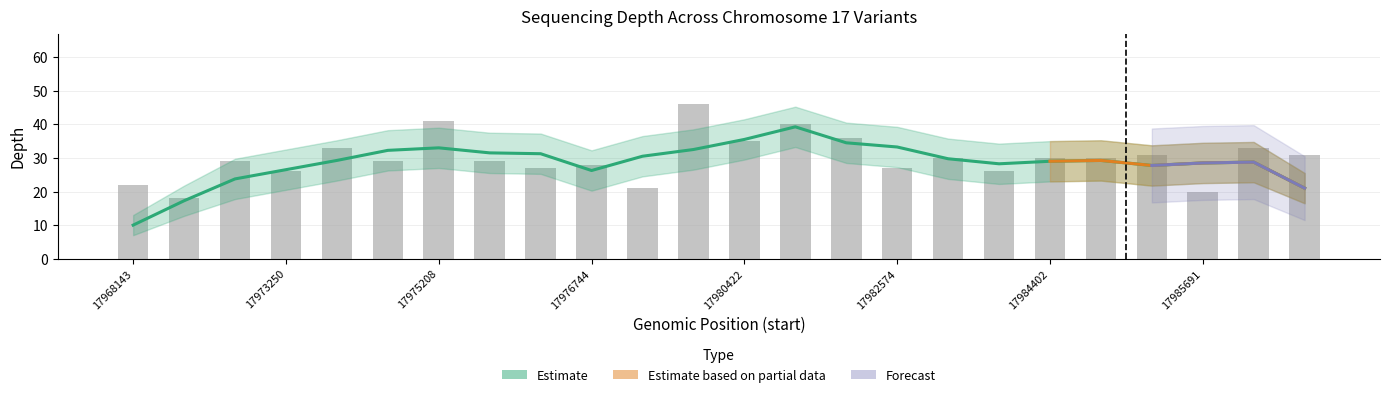

True or false: depth_upper has a value of 16 at 17986707.

False